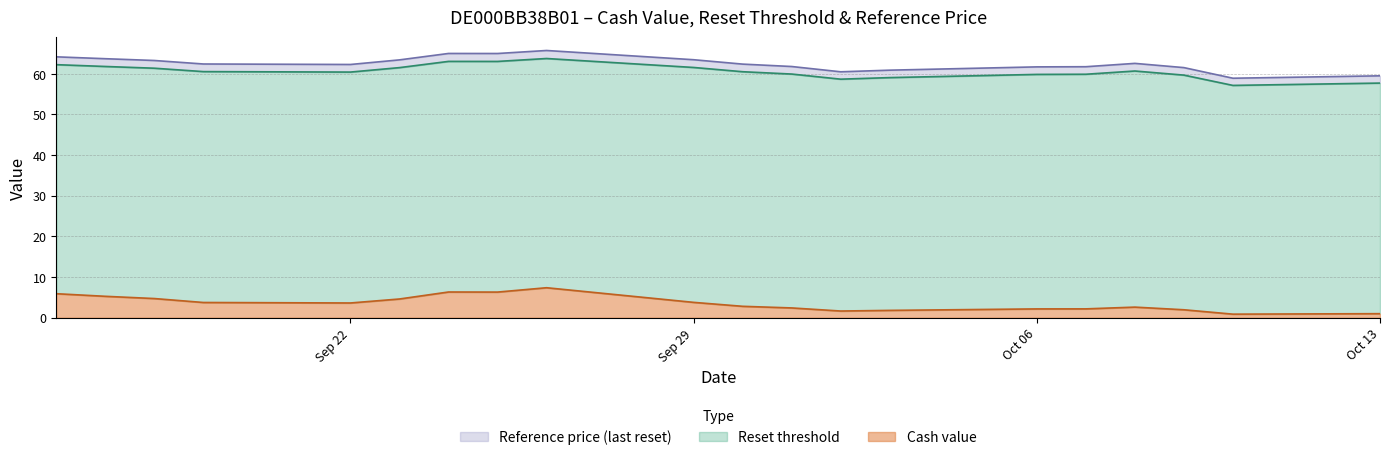

At how many categories does at least one series exceed 21?

20